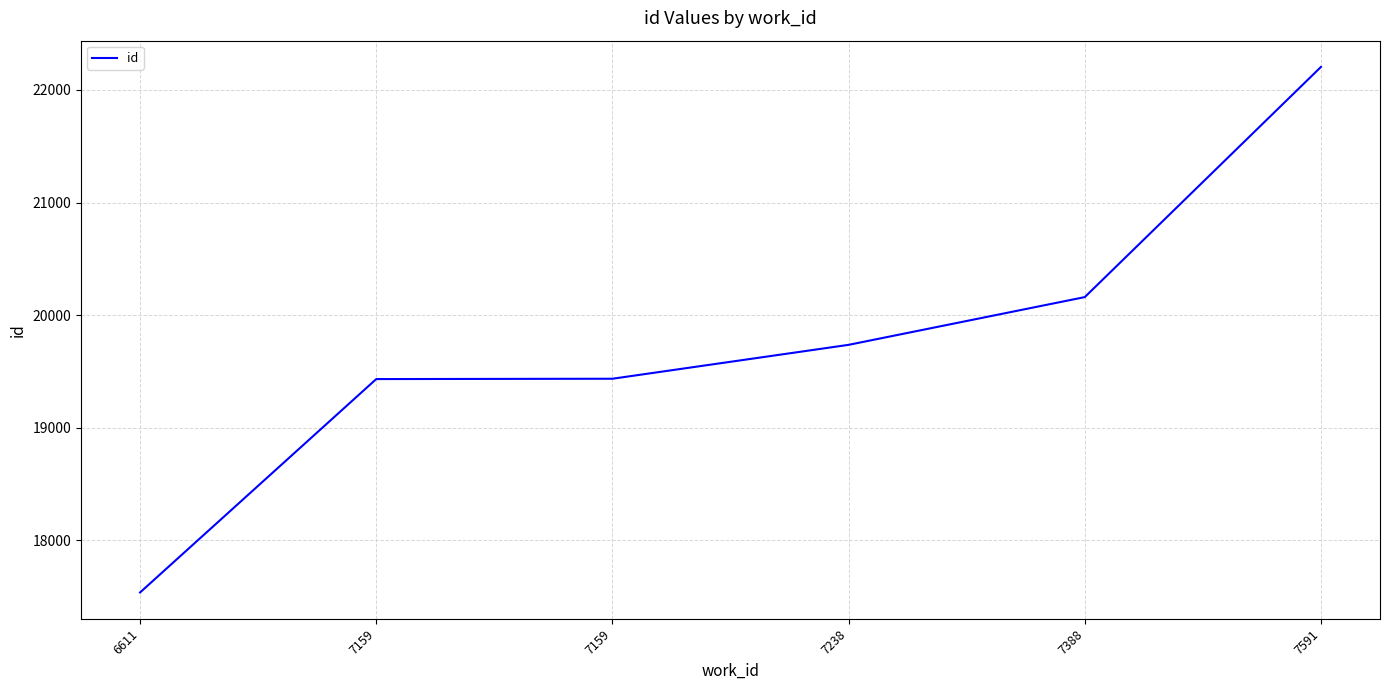

Does the chart have visible grid lines?

Yes